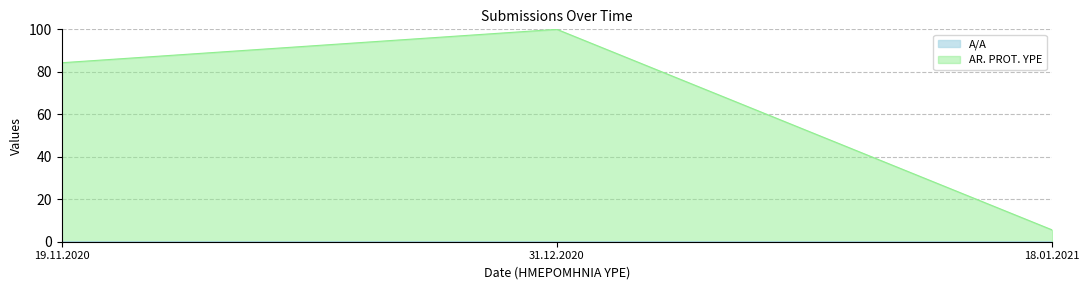

What is the difference between the second highest and minimum values in the AR. PROT. YPE series?

78.7